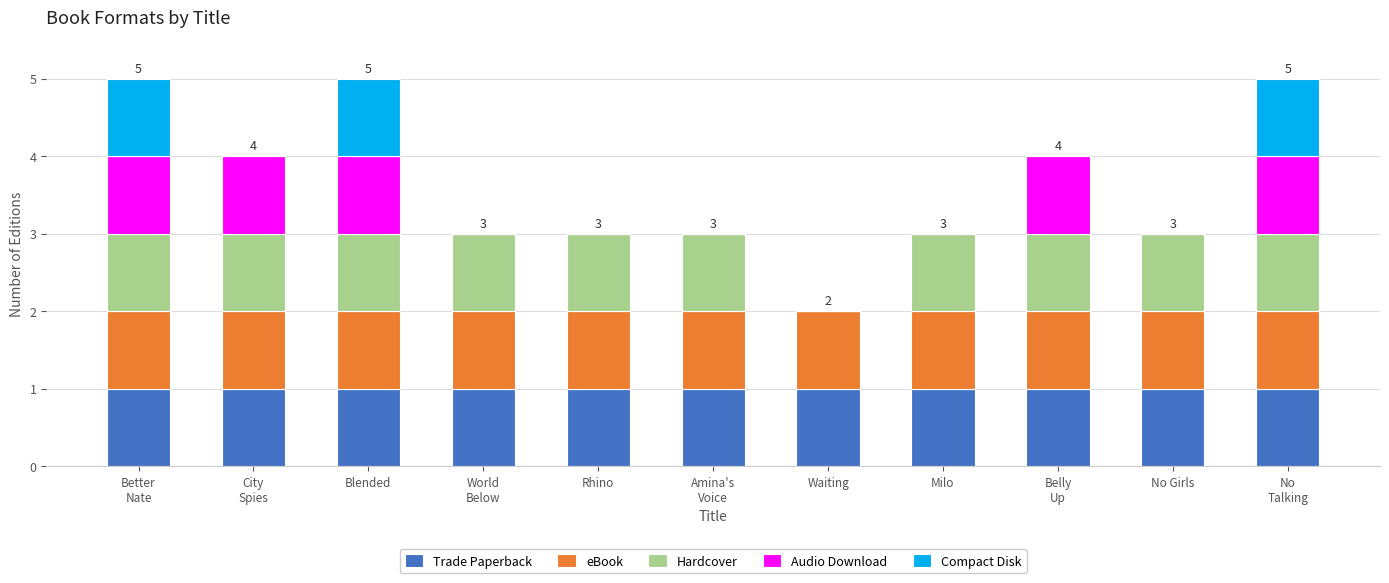

The Trade Paperback series shows 1 at Rhino. True or false?

True